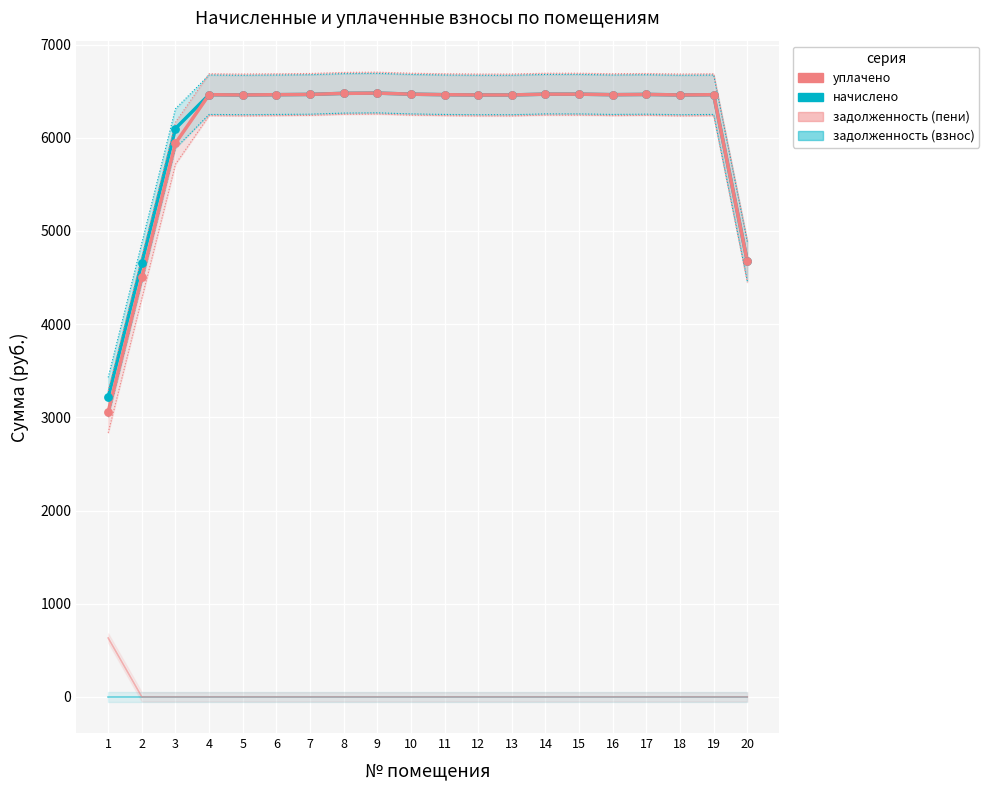

At how many categories does at least one series exceed 2584?

20